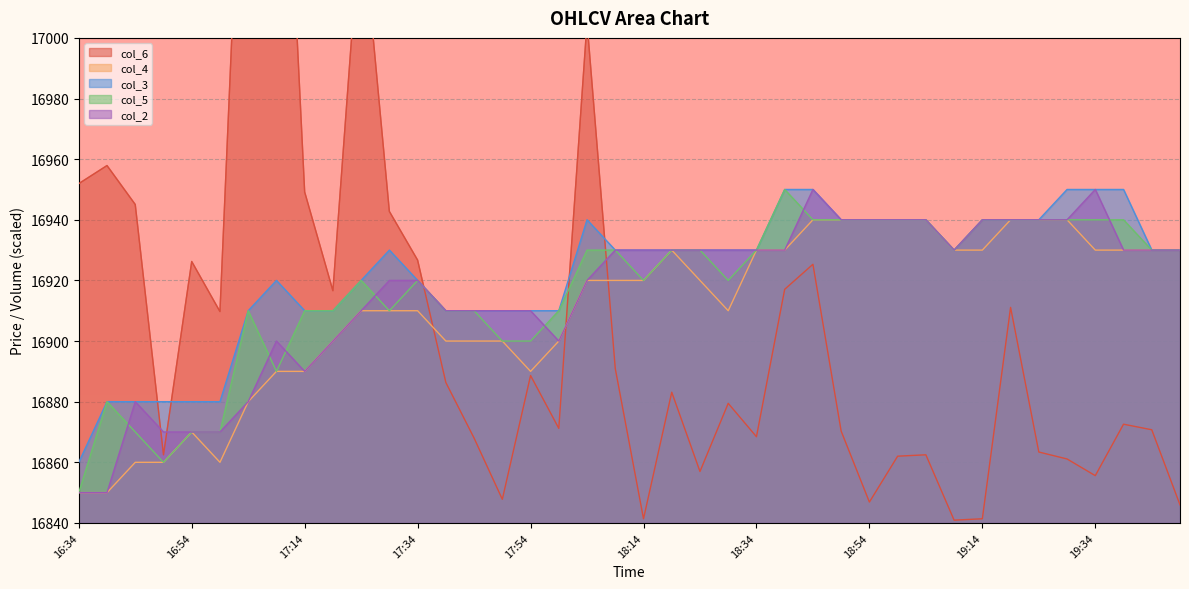

Rank the series by their maximum value, from lowest to highest.

col_4, col_3, col_5, col_2, col_6